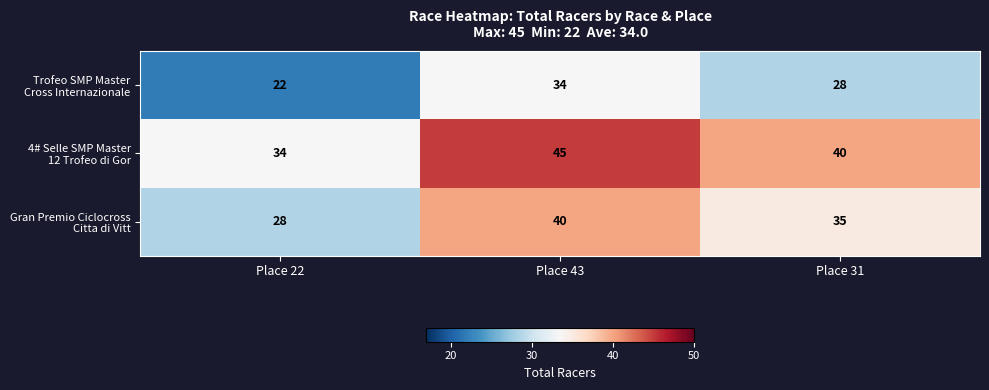

What is the spread (max minus min) of values at Place 43?

11